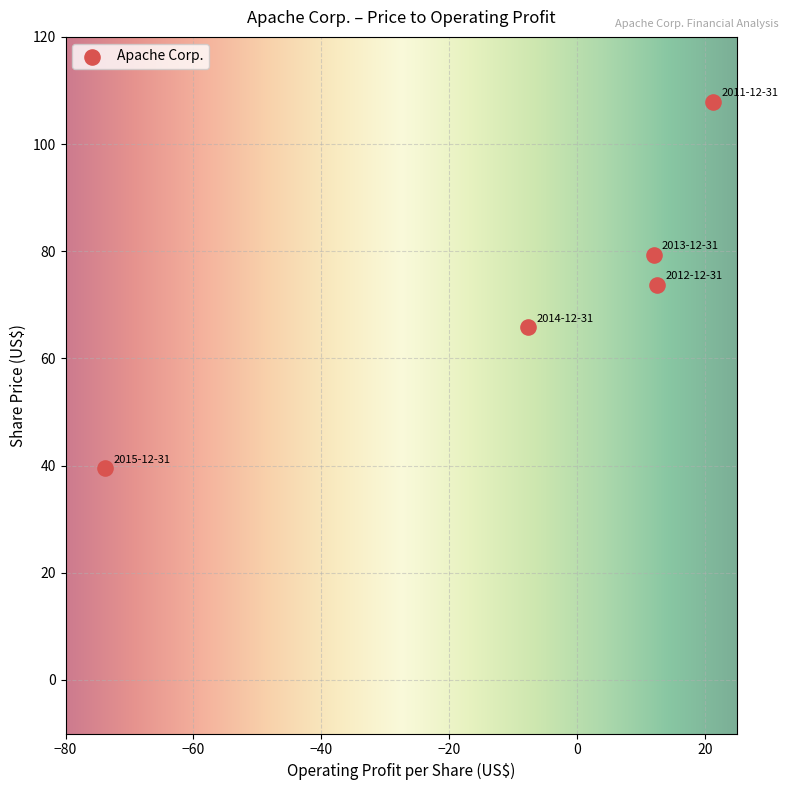

What is the average X value?

-7.1